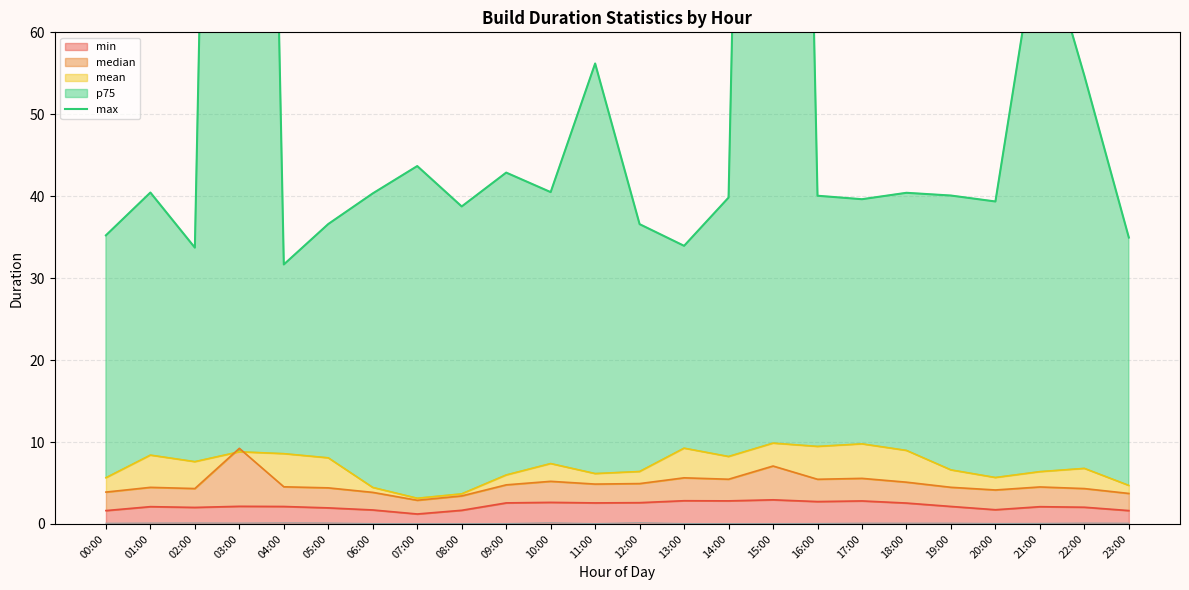

What is the change in value from 12:00 to 14:00?

+3.2